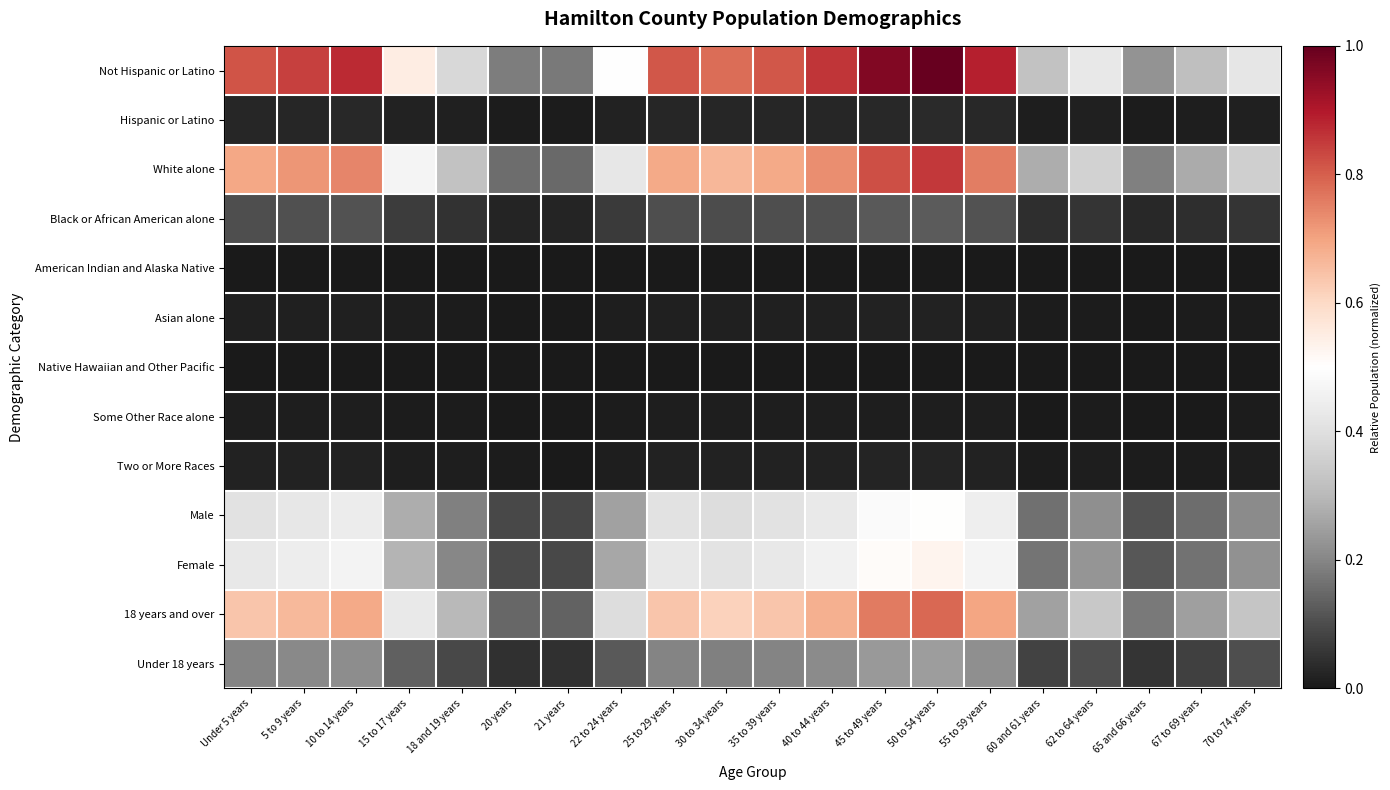

Between 30 to 34 years and 62 to 64 years, which series saw the biggest shift?

Not Hispanic or Latino